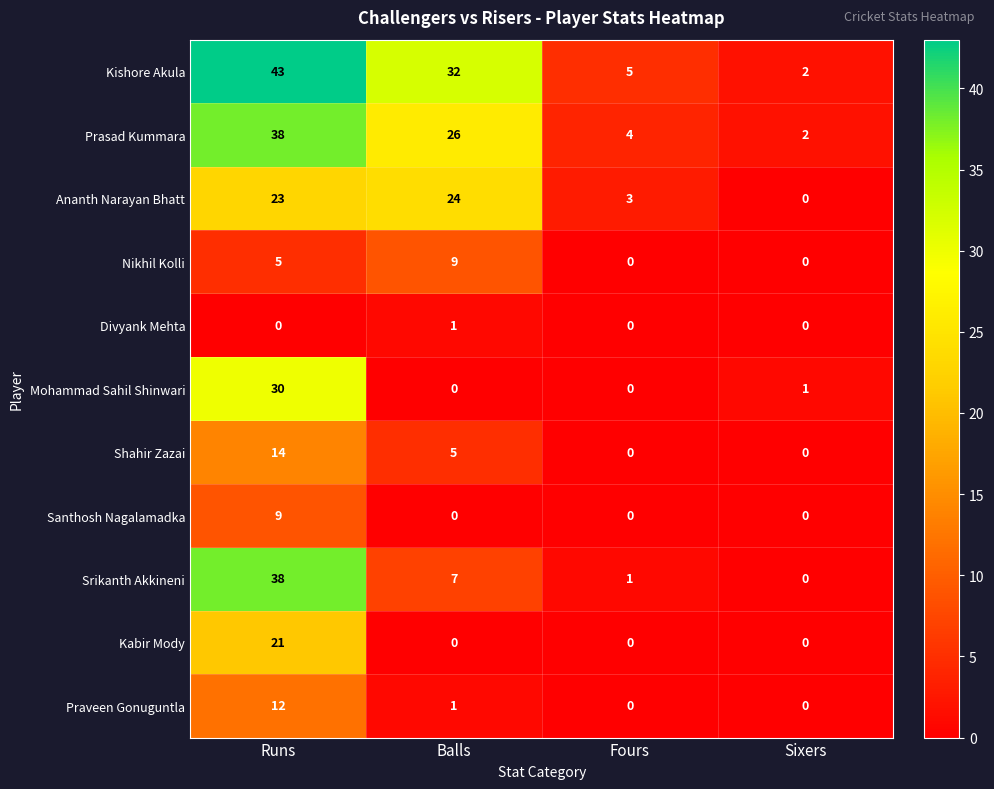

How many positive values does the Ananth Narayan Bhatt series have?

3